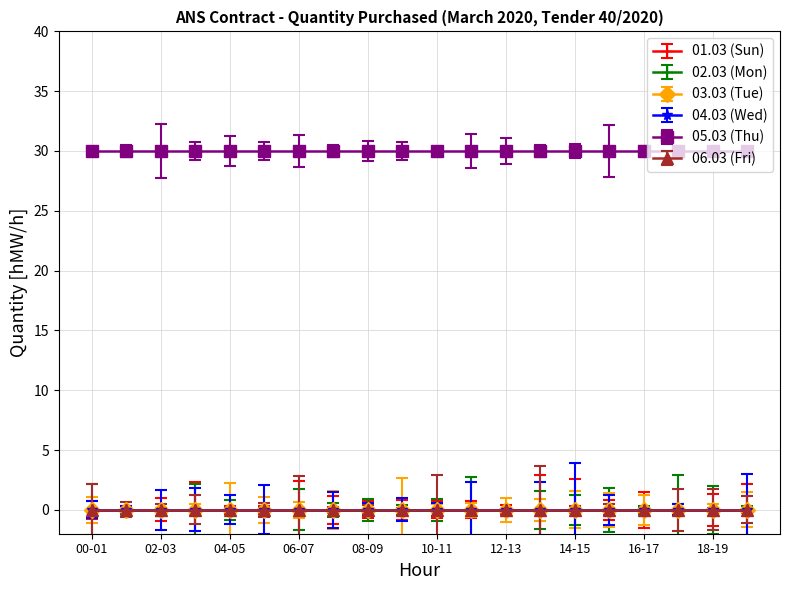

Reading right to left, transcribe all the data shown in this chart.

01.03 (Sun): 0	0	0	0	0	0	0	0	0	0	0	0	0	0	0	0	0	0	0	0
02.03 (Mon): 0	0	0	0	0	0	0	0	0	0	0	0	0	0	0	0	0	0	0	0
03.03 (Tue): 0	0	0	0	0	0	0	0	0	0	0	0	0	0	0	0	0	0	0	0
04.03 (Wed): 0	0	0	0	0	0	0	0	0	0	0	0	0	0	0	0	0	0	0	0
05.03 (Thu): 30	30	30	30	30	30	30	30	30	30	30	30	30	30	30	30	30	30	30	30
06.03 (Fri): 0	0	0	0	0	0	0	0	0	0	0	0	0	0	0	0	0	0	0	0